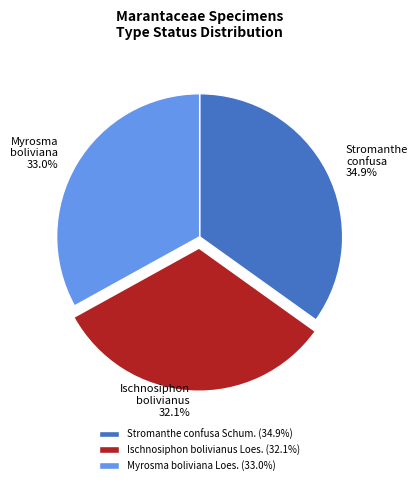

Does Myrosma boliviana Loes. account for over 50% of the chart?

No